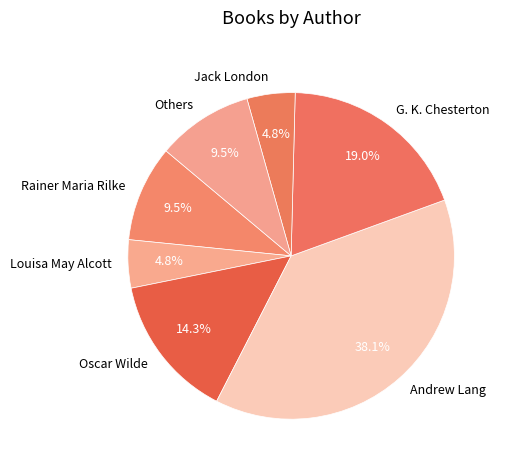

What is the largest slice in the pie chart?

Andrew Lang